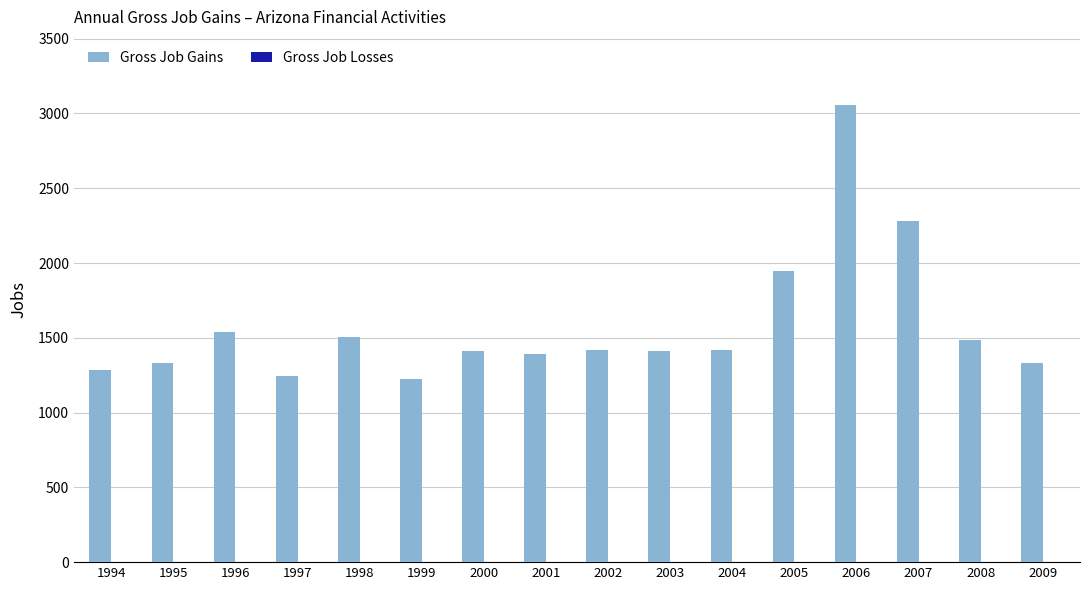

What is the difference between the second highest and minimum values?

1059